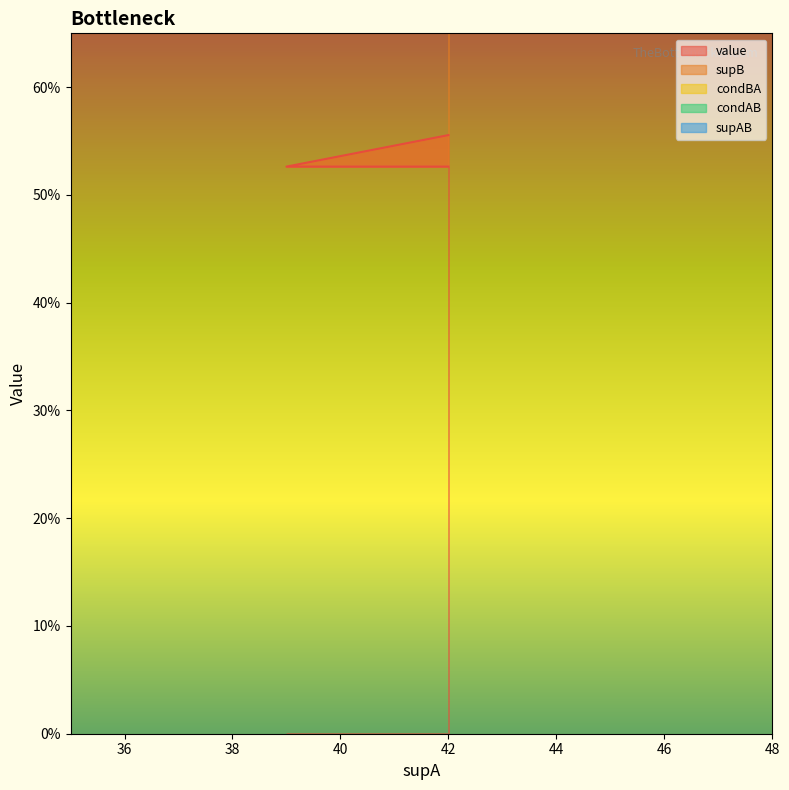

Is this an area chart (filled region under the line)?

No